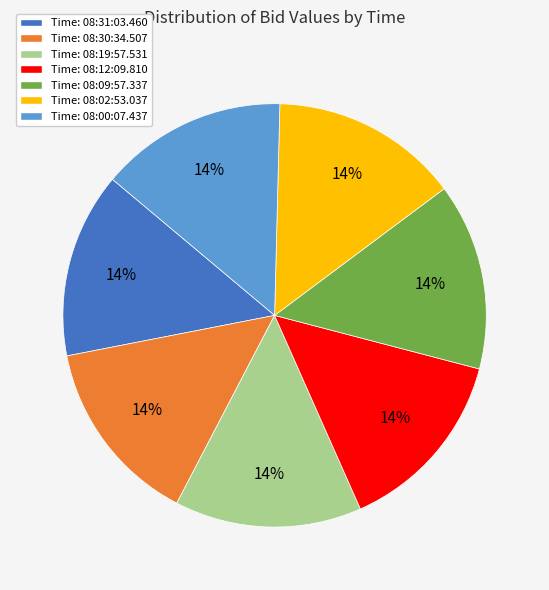

Does any single category account for the majority?

No